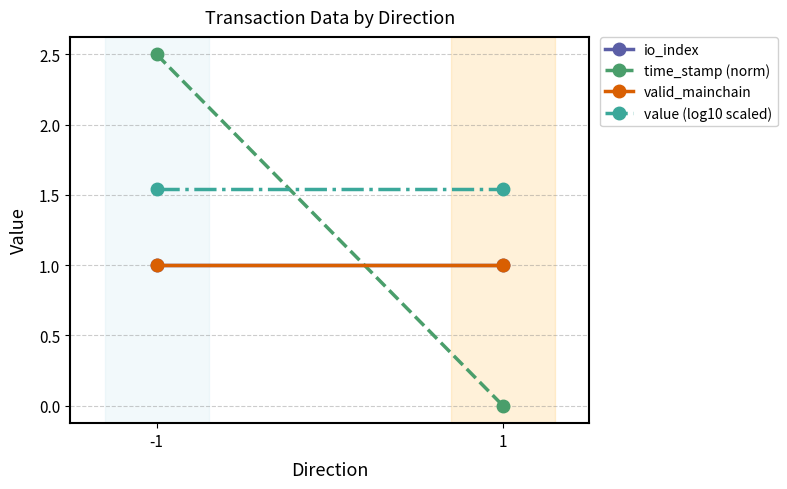

What is the highest value of the value (log10 scaled) series?

1.5